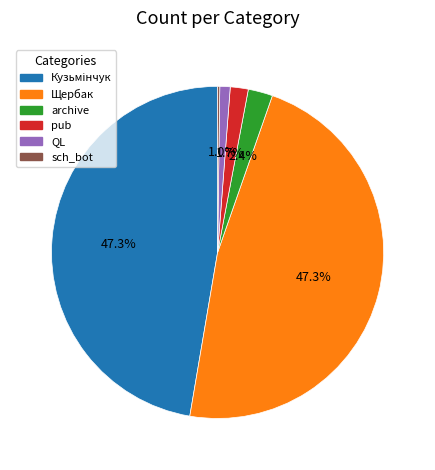

Does any single category account for the majority?

No